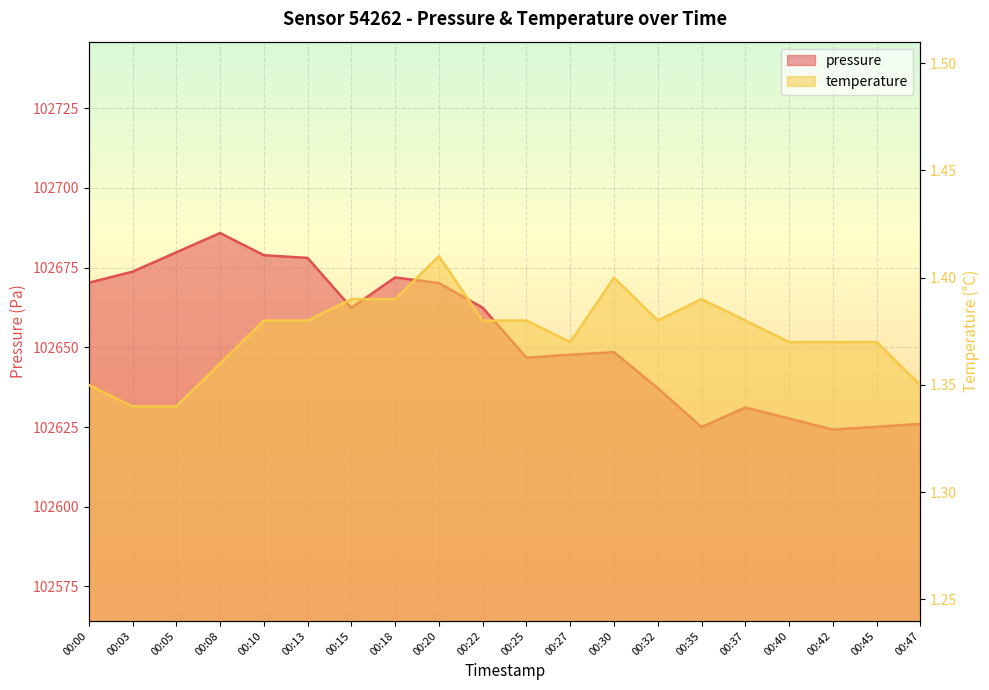

Between 00:13 and 00:27, which is larger?

00:13